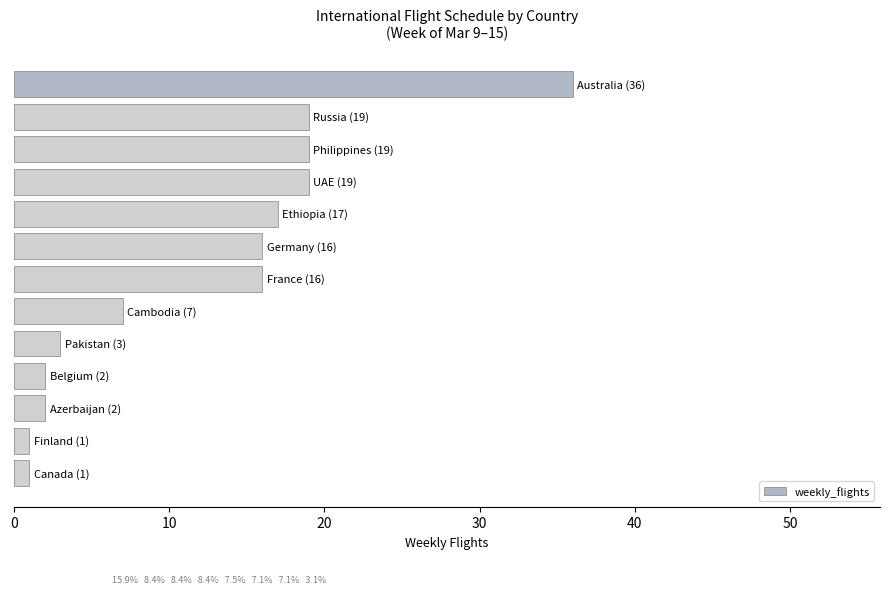

What is the greatest value displayed?

36